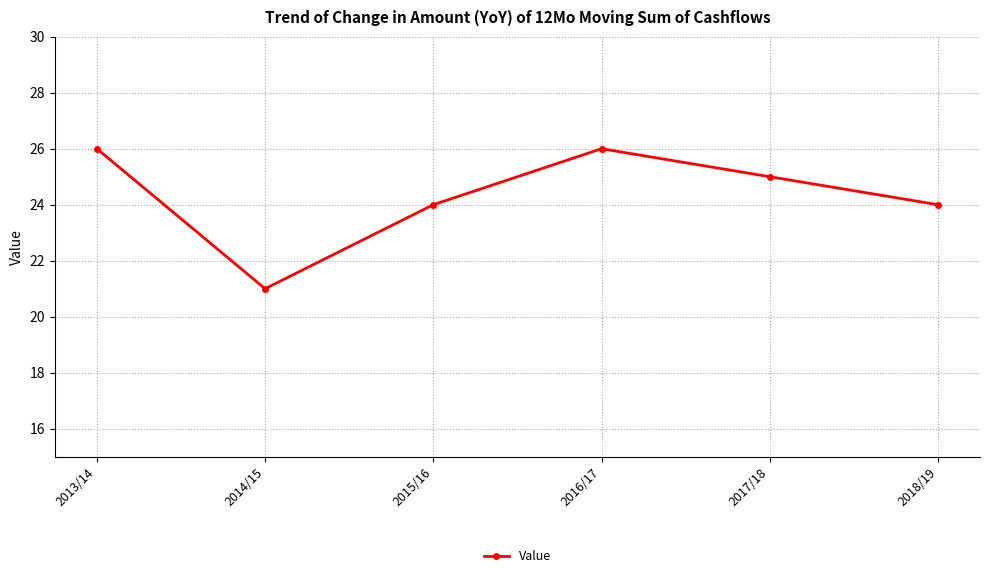

Where does the data first go above 25?

2013/14